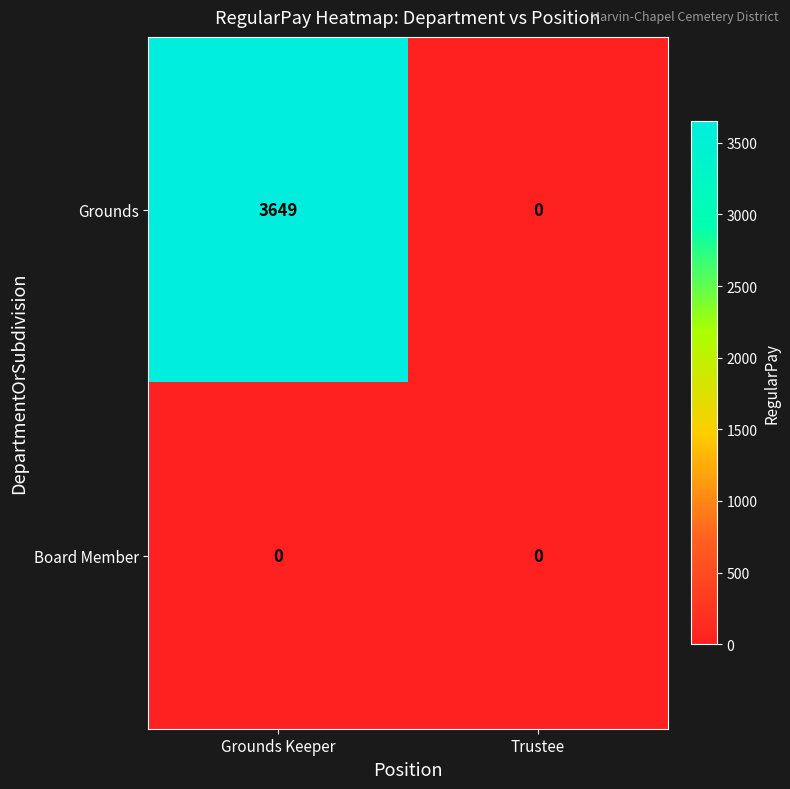

Is it true that Grounds equals 1078 at Grounds Keeper?

False